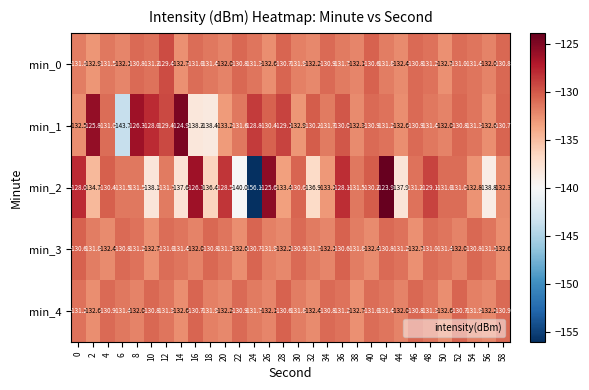

At 24, list the series in order from largest to smallest.

min_1, min_3, min_0, min_4, min_2